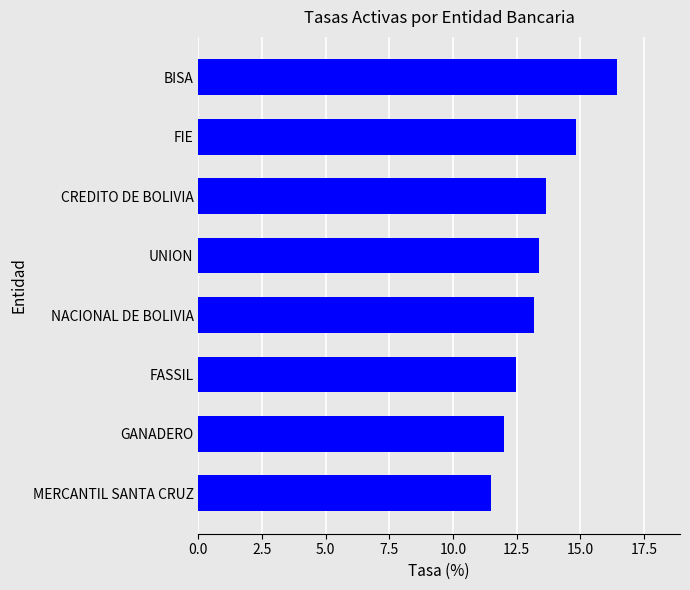

How many bars are there in total?

8